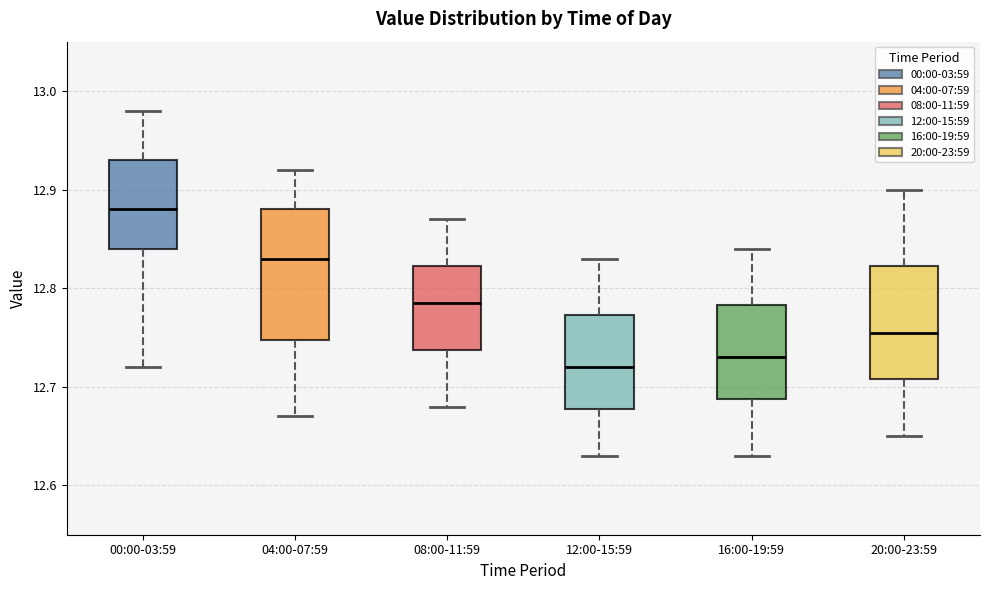

Reading left to right, transcribe this box plot: for each box, give where its median line is, the range the box spans, and where its two whiskers end, as read against the y-axis. The values are not printed on the chart, so give them approximately, as read against the axis.

00:00-03:59: median 12.88, box 12.84 to 12.93, whiskers 12.72 to 12.98
04:00-07:59: median 12.83, box 12.75 to 12.88, whiskers 12.67 to 12.92
08:00-11:59: median 12.79, box 12.74 to 12.82, whiskers 12.68 to 12.87
12:00-15:59: median 12.72, box 12.68 to 12.77, whiskers 12.63 to 12.83
16:00-19:59: median 12.73, box 12.69 to 12.78, whiskers 12.63 to 12.84
20:00-23:59: median 12.76, box 12.71 to 12.82, whiskers 12.65 to 12.90